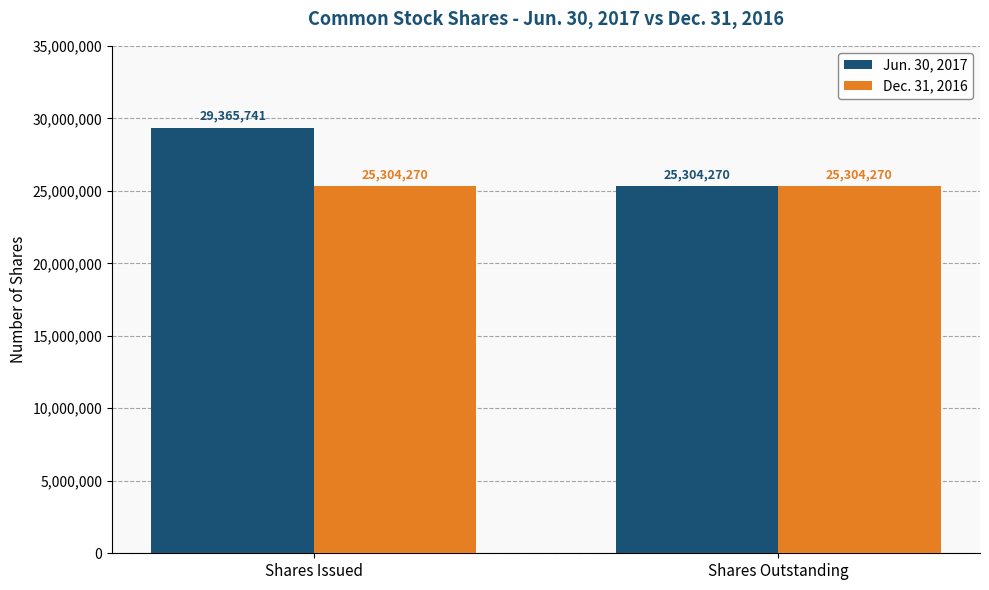

What position from the right is Shares Outstanding?

1